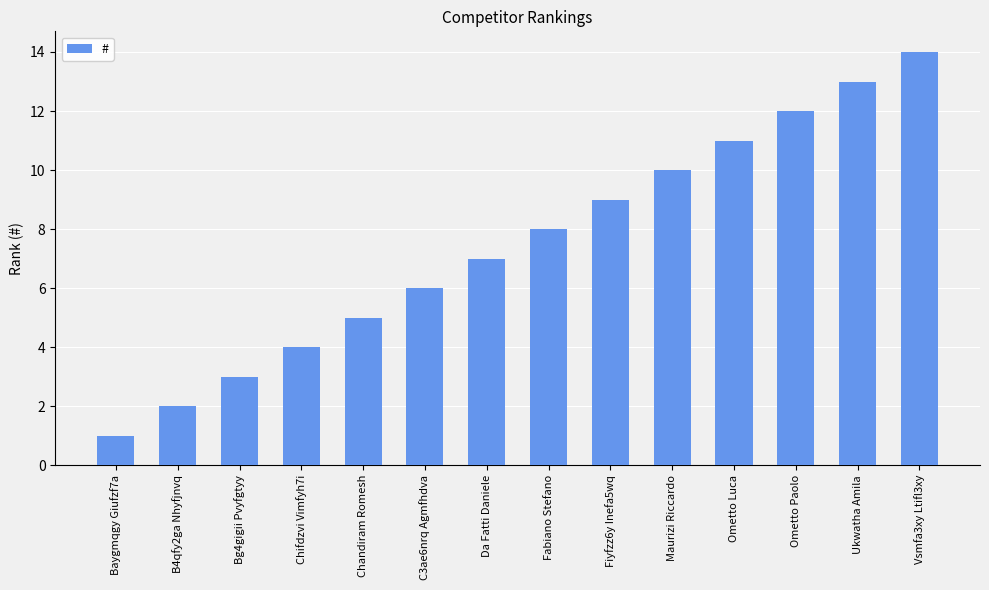

What is the difference between the maximum and minimum values?

13